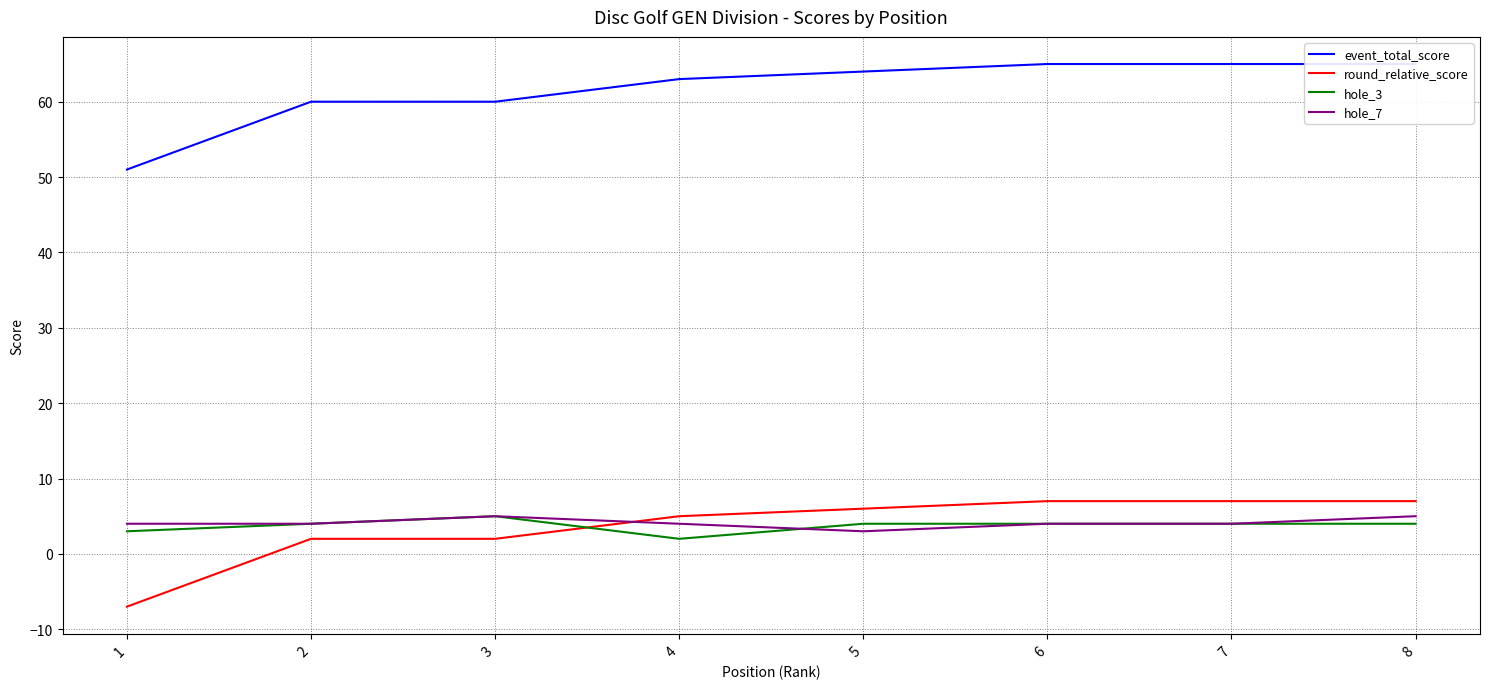

Reading right to left, list all the values displayed in this chart.

event_total_score: 65	65	65	64	63	60	60	51
round_relative_score: 7	7	7	6	5	2	2	-7
hole_3: 4	4	4	4	2	5	4	3
hole_7: 5	4	4	3	4	5	4	4